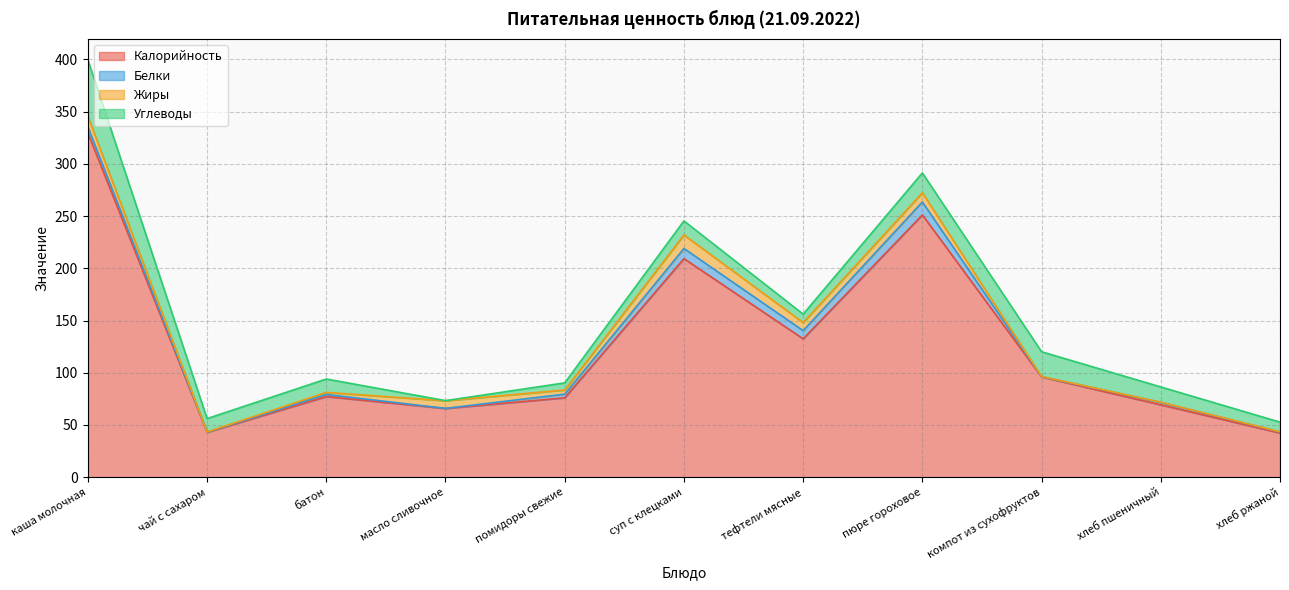

At which label does Калорийность reach its peak?

каша молочная